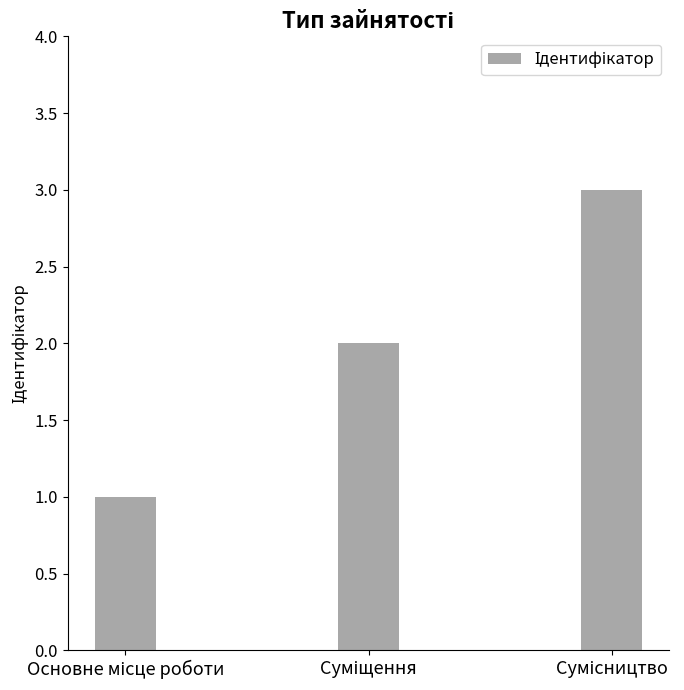

What is the maximum value shown in the chart?

3